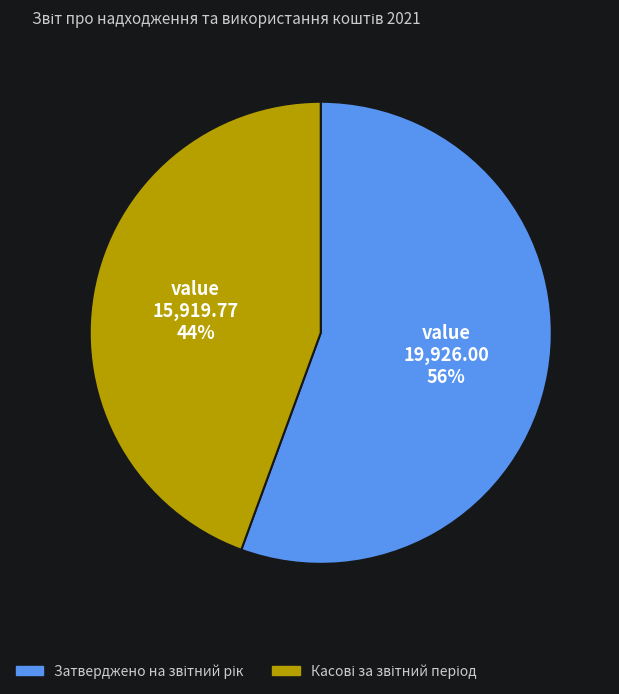

How many segments does this pie chart have?

2